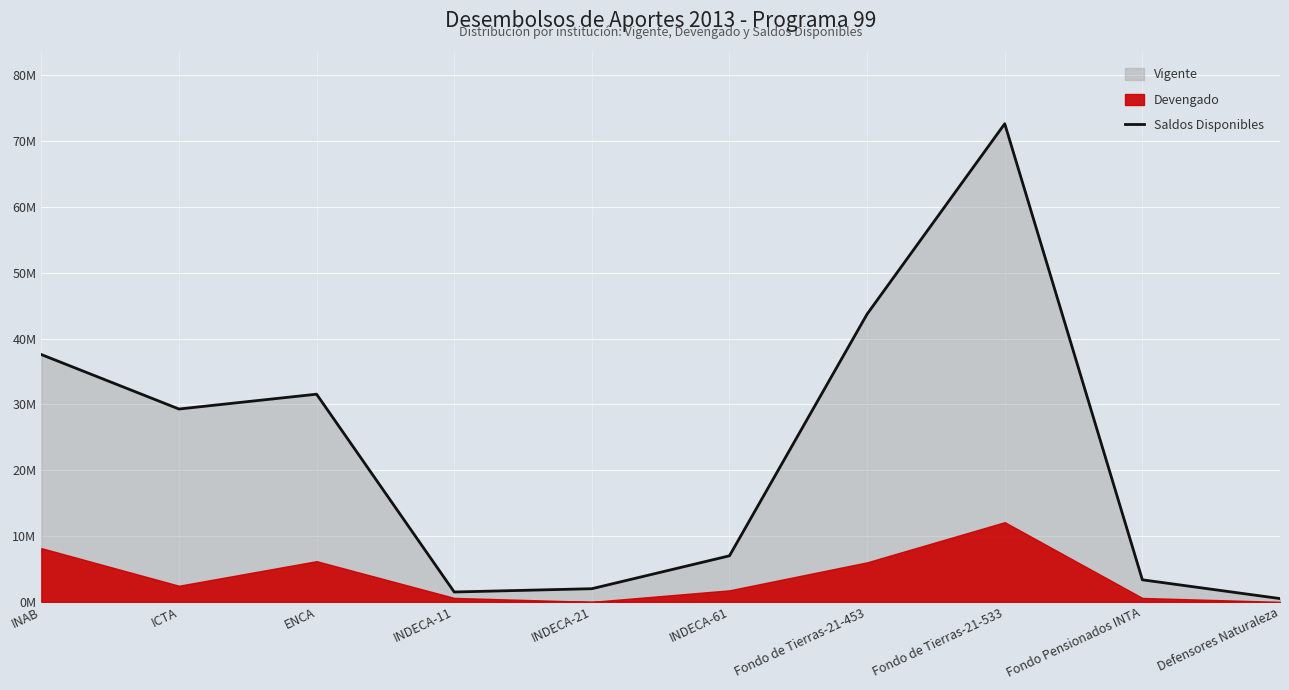

What is the ratio of the value at Fondo de Tierras-21-533 to the value at INDECA-21?

36.3